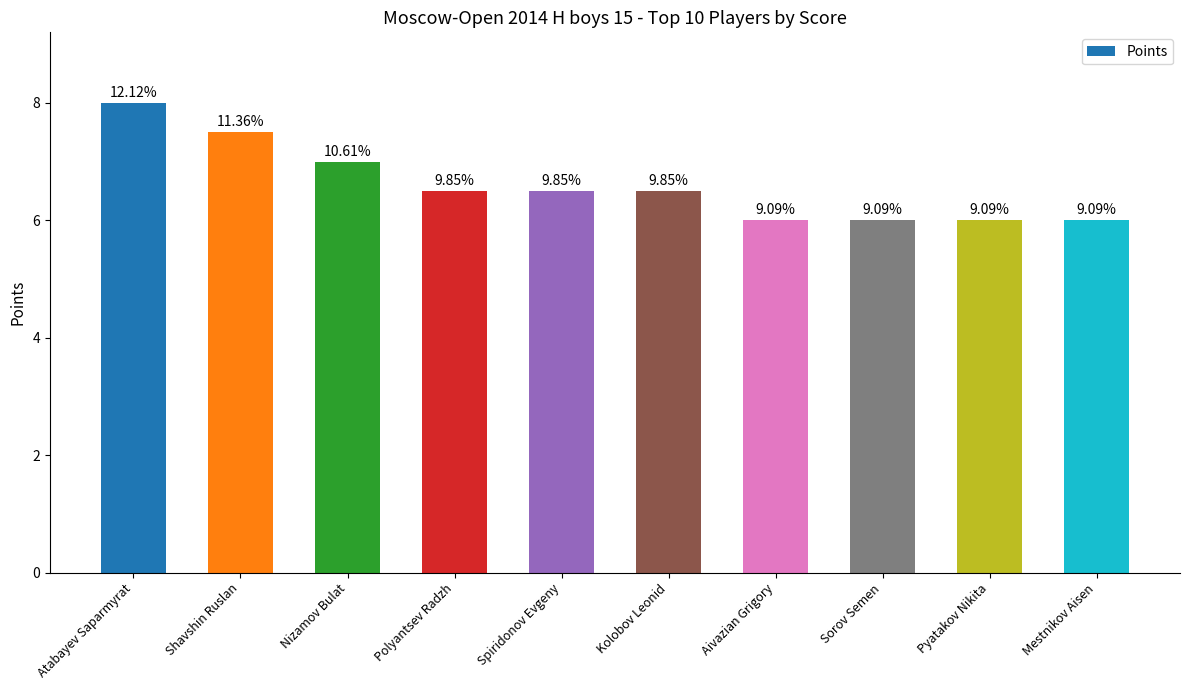

What position from the right is Spiridonov Evgeny?

6